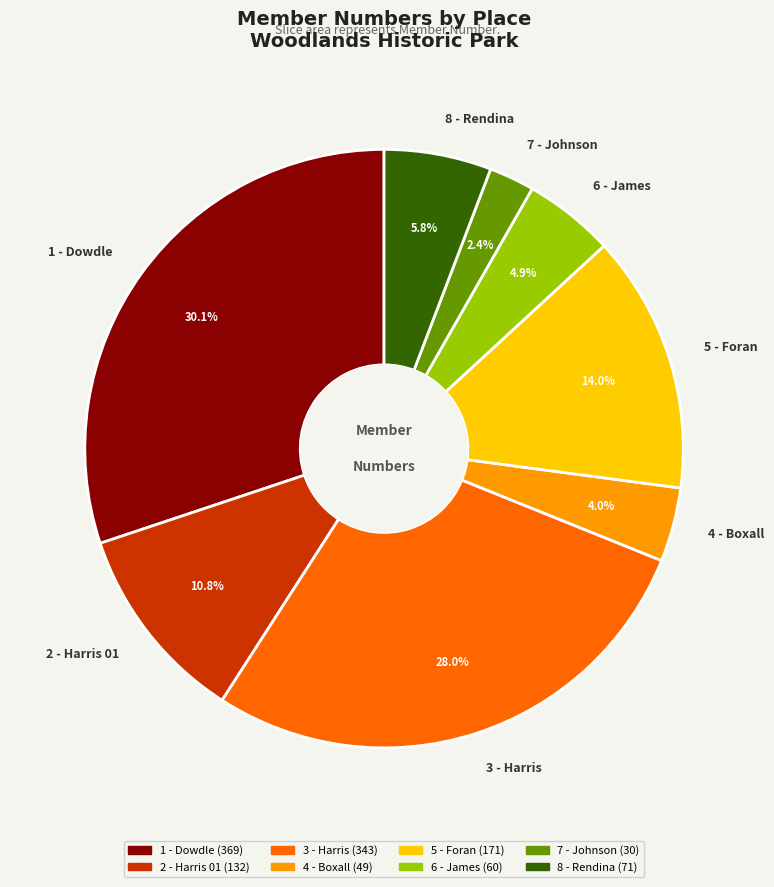

Is the sum of 7 - Johnson and 4 - Boxall greater than half?

No